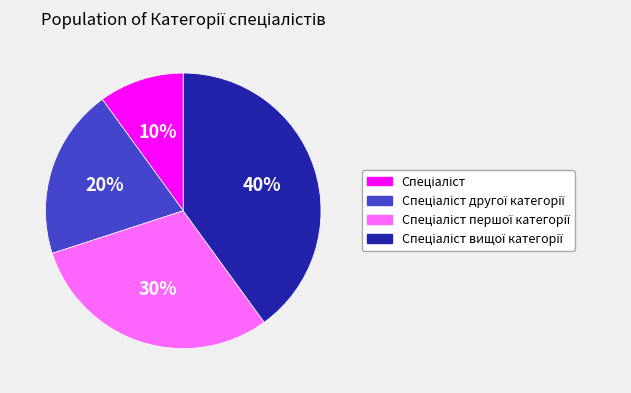

To the nearest percent, what is the average slice percentage?

25%